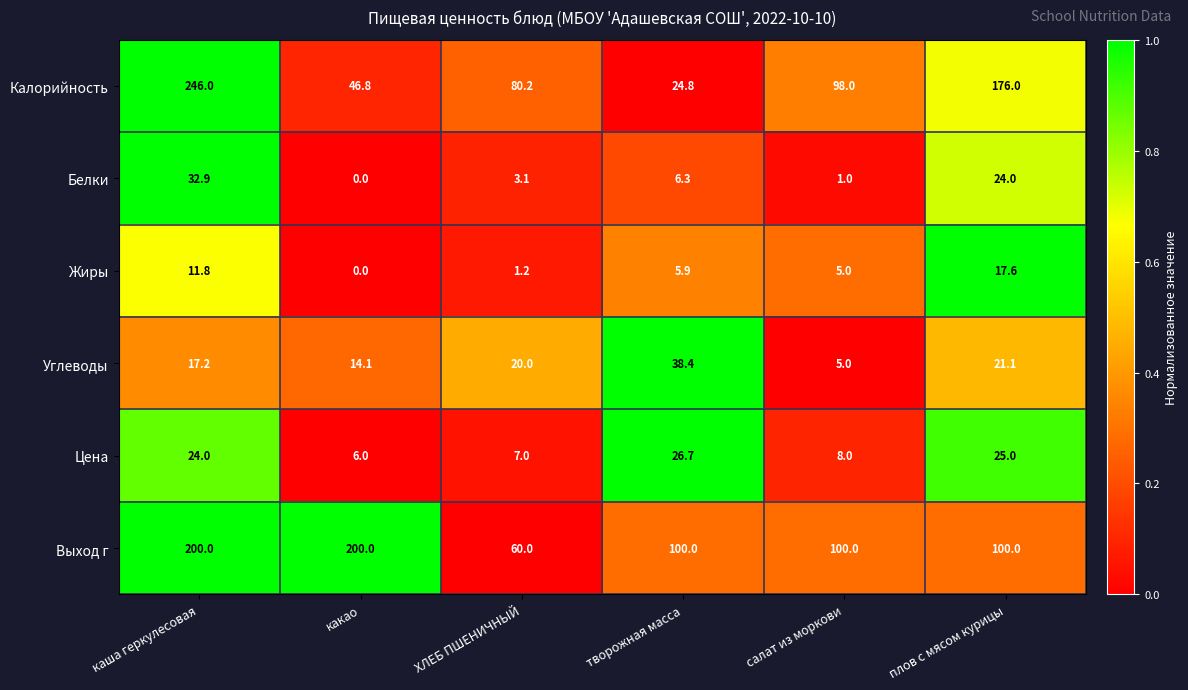

What is the total value across all series at какао?

266.9